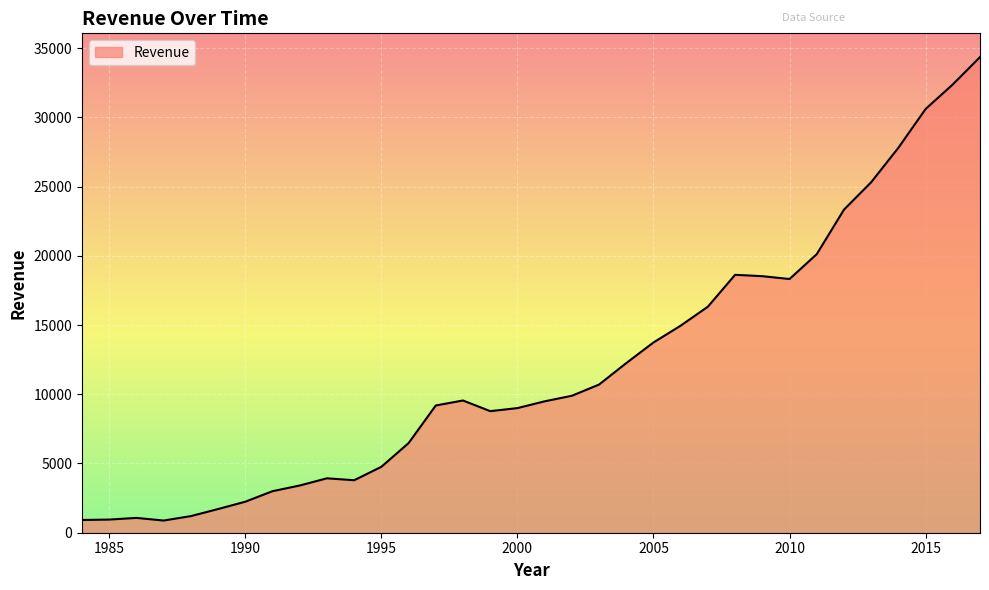

What is the maximum value shown in the chart?

34350